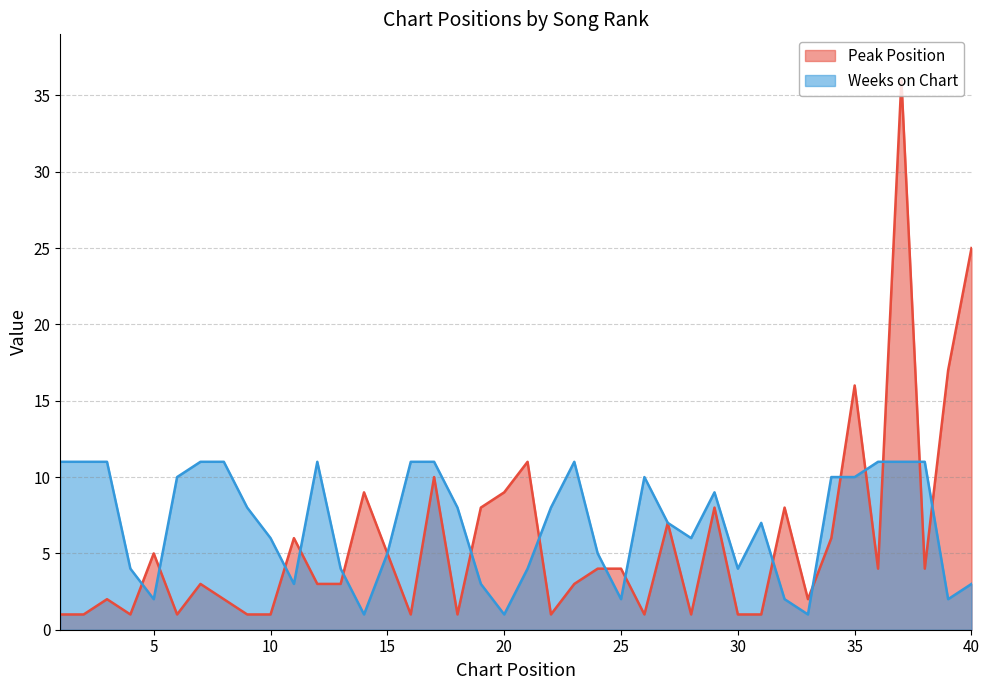

Where is the first local maximum for Peak Position?

3